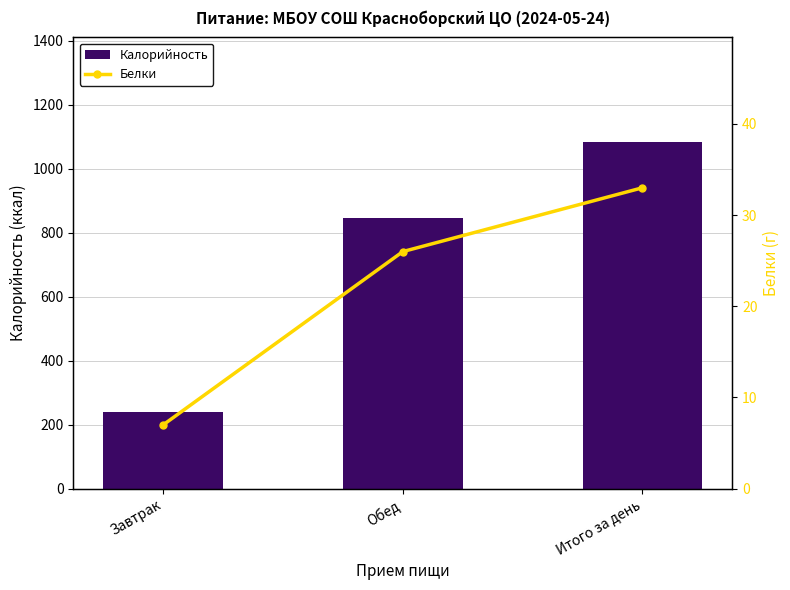

At Итого за день, list the series in order from smallest to largest.

Белки, Калорийность